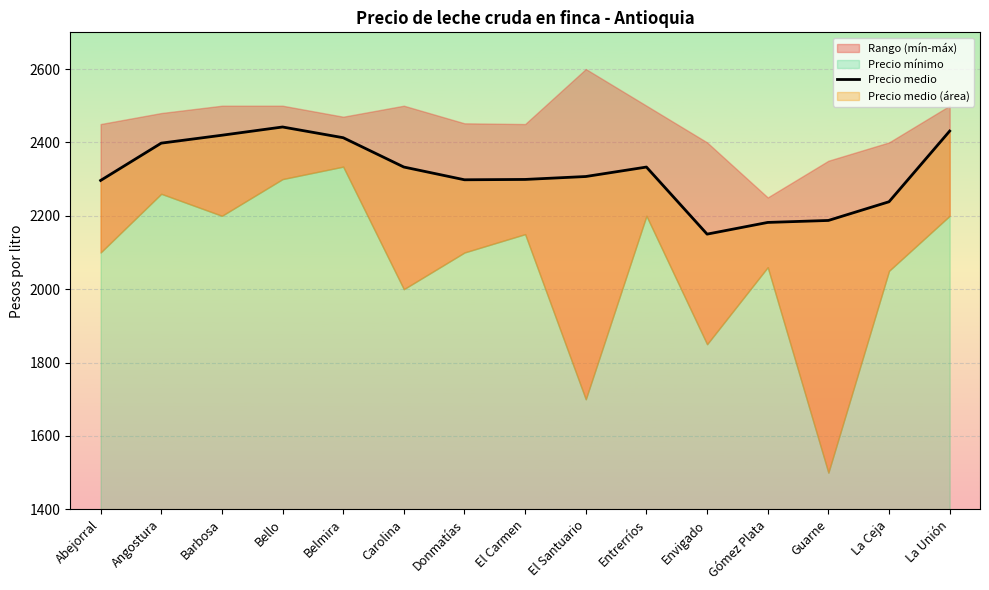

Reading left to right, transcribe all the data shown in this chart.

Abejorral=2296.3	Angostura=2398.0	Barbosa=2419.5	Bello=2442.0	Belmira=2412.8	Carolina=2332.9	Donmatías=2298.1	El Carmen=2299.1	El Santuario=2307.0	Entrerríos=2332.8	Envigado=2150.0	Gómez Plata=2181.9	Guarne=2187.3	La Ceja=2238.2	La Unión=2430.9